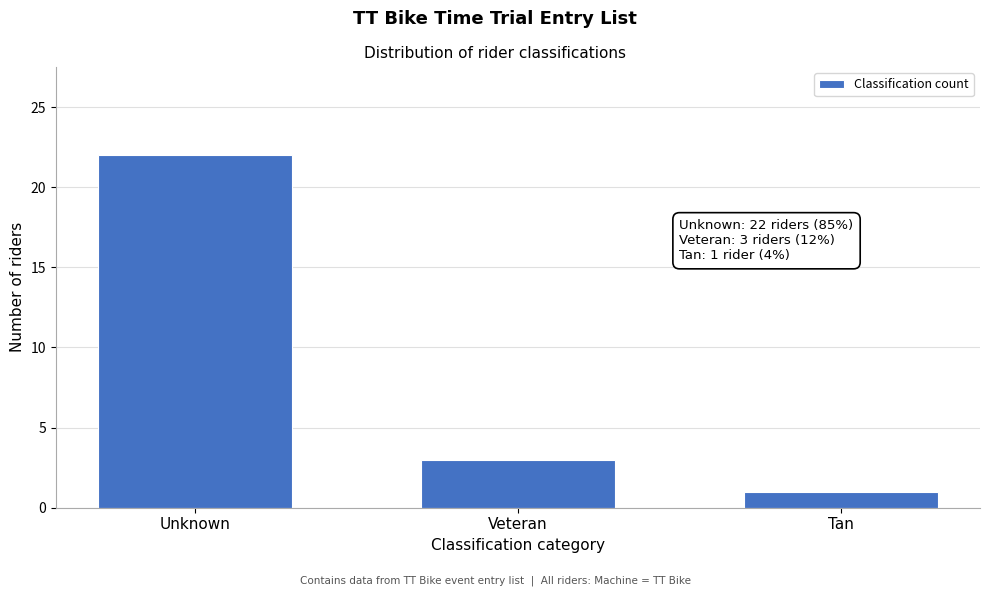

Reading left to right, list all the values displayed in this chart.

Unknown=22	Veteran=3	Tan=1